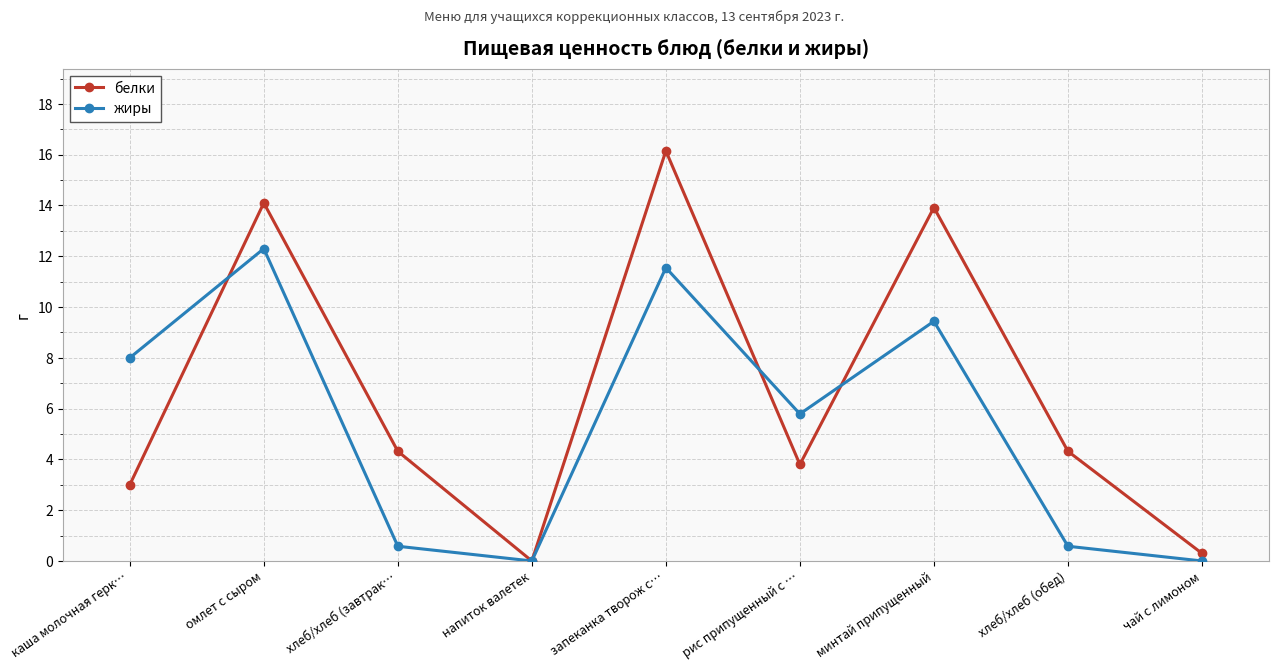

At минтай припущенный, list the series in order from largest to smallest.

белки, жиры